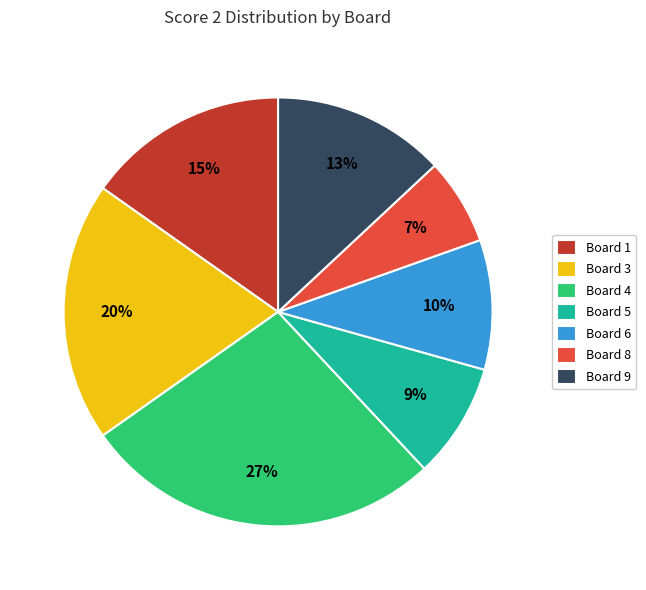

What is the smallest slice in the pie chart?

Board 8